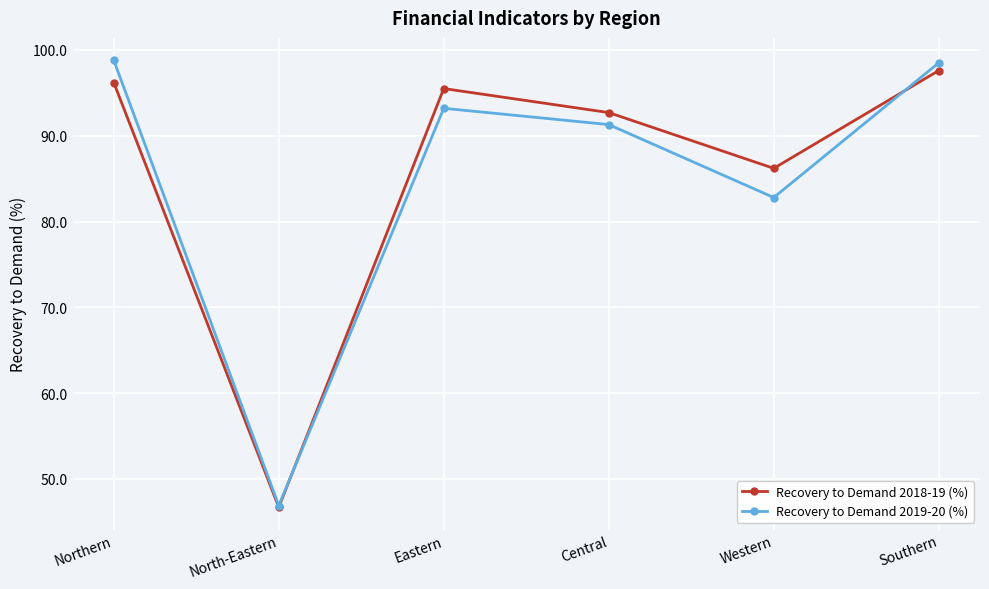

Where does the Recovery to Demand 2019-20 (%) series first go above 93?

Northern